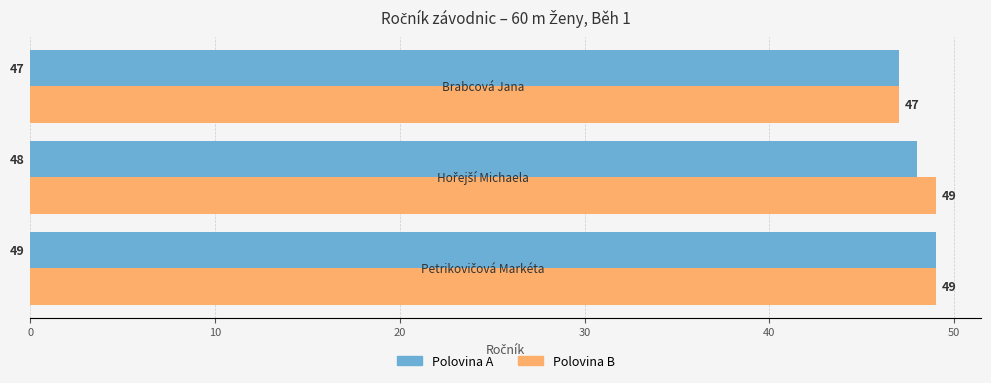

List the series in order of their overall mean, lowest first.

Polovina A, Polovina B